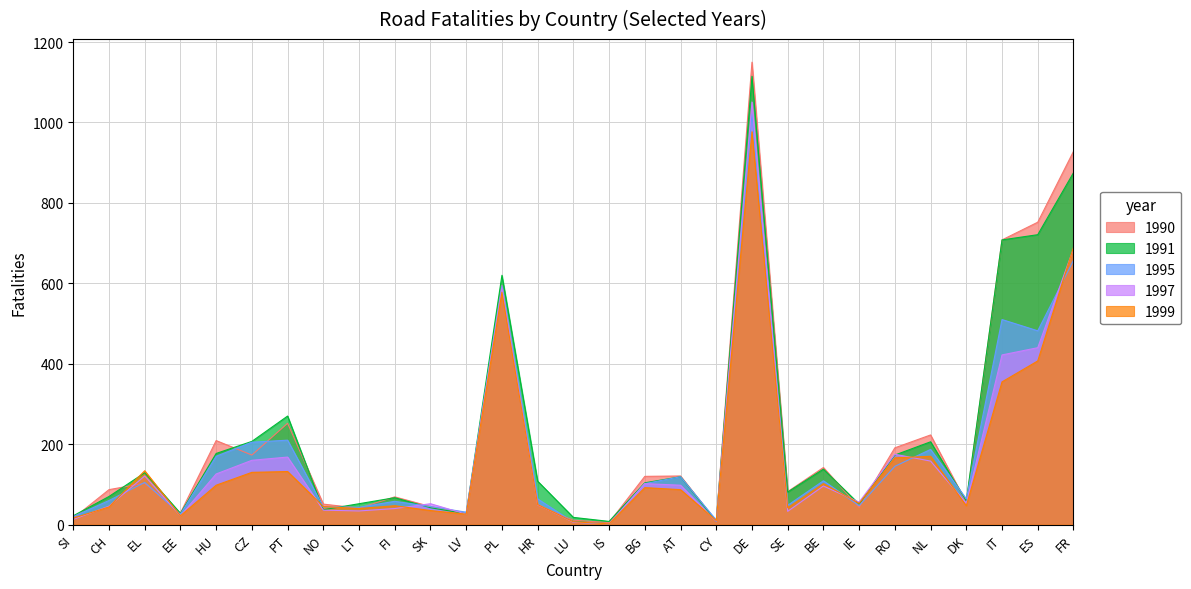

How many intersections are there between 1995 and 1991?

7